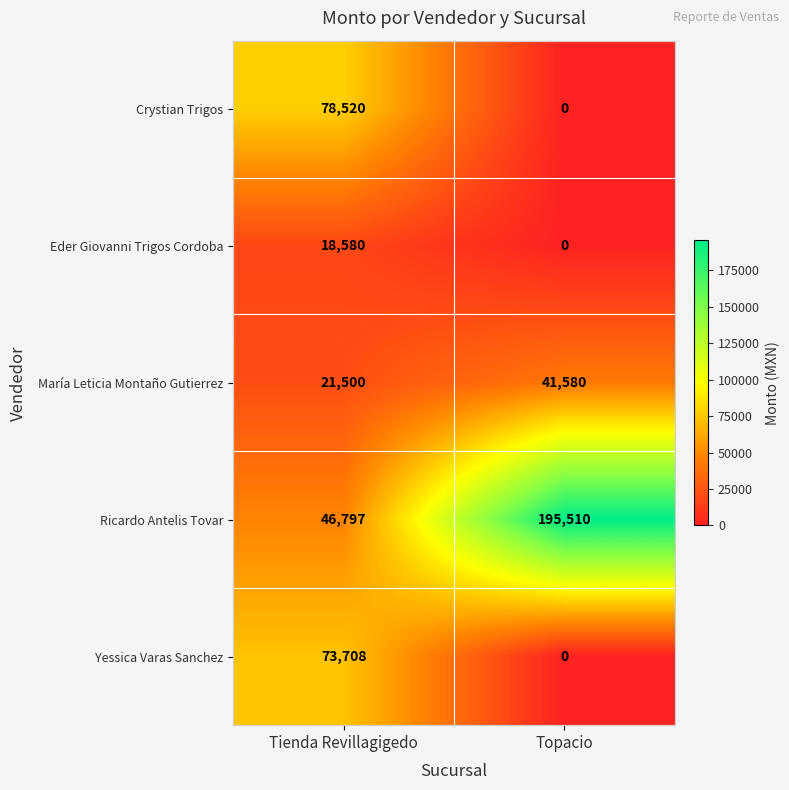

How many values in Eder Giovanni Trigos Cordoba are above zero?

1